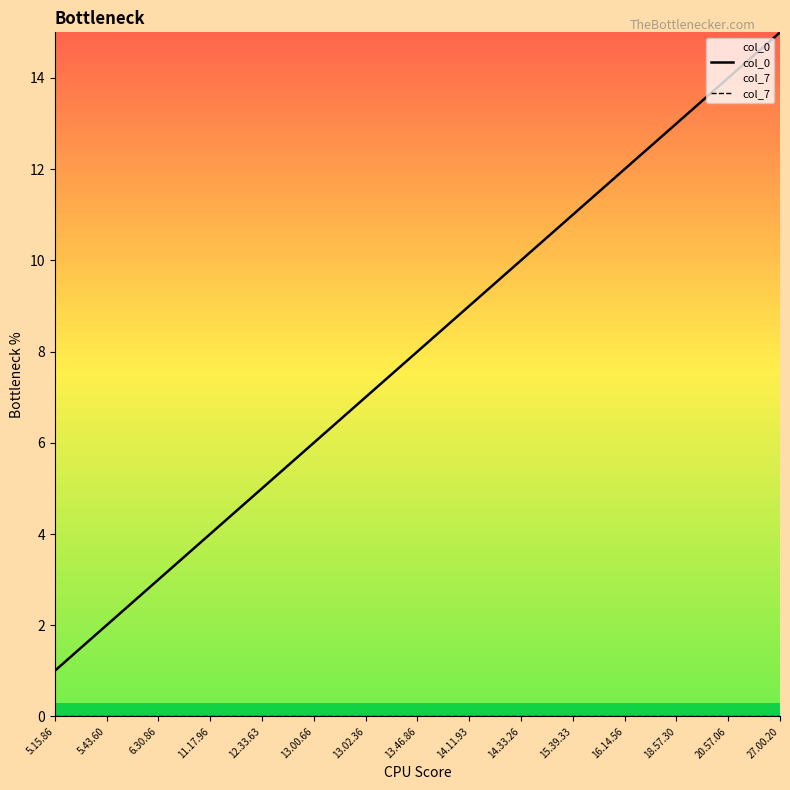

Which label corresponds to the largest value in the chart?

27.00.20